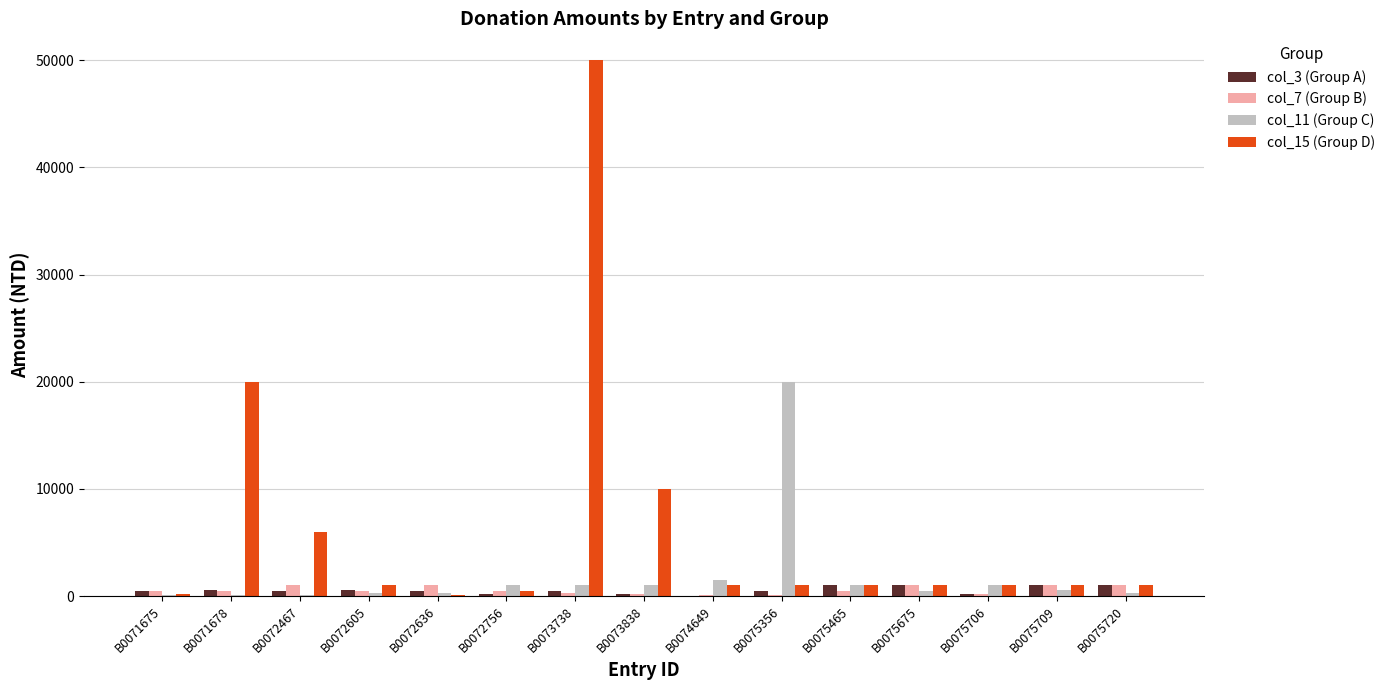

Which category has the highest value in the col_11 (Group C) series?

B0075356